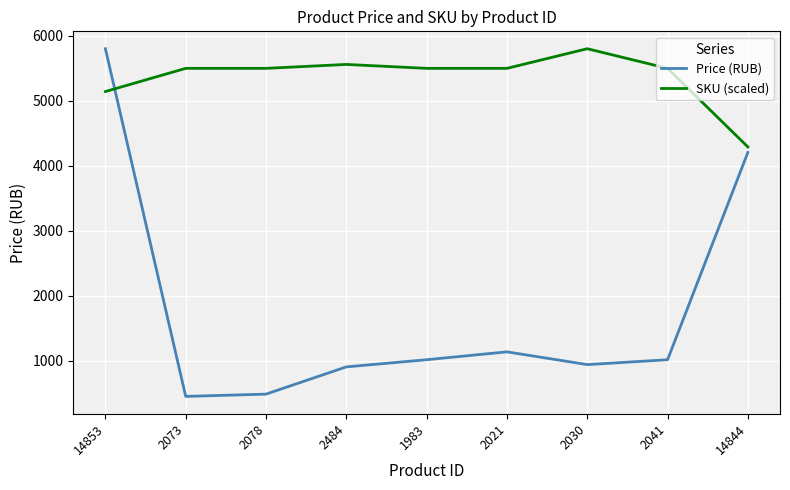

After their last crossing, which series has the higher values: Price (RUB) or SKU (scaled)?

SKU (scaled)